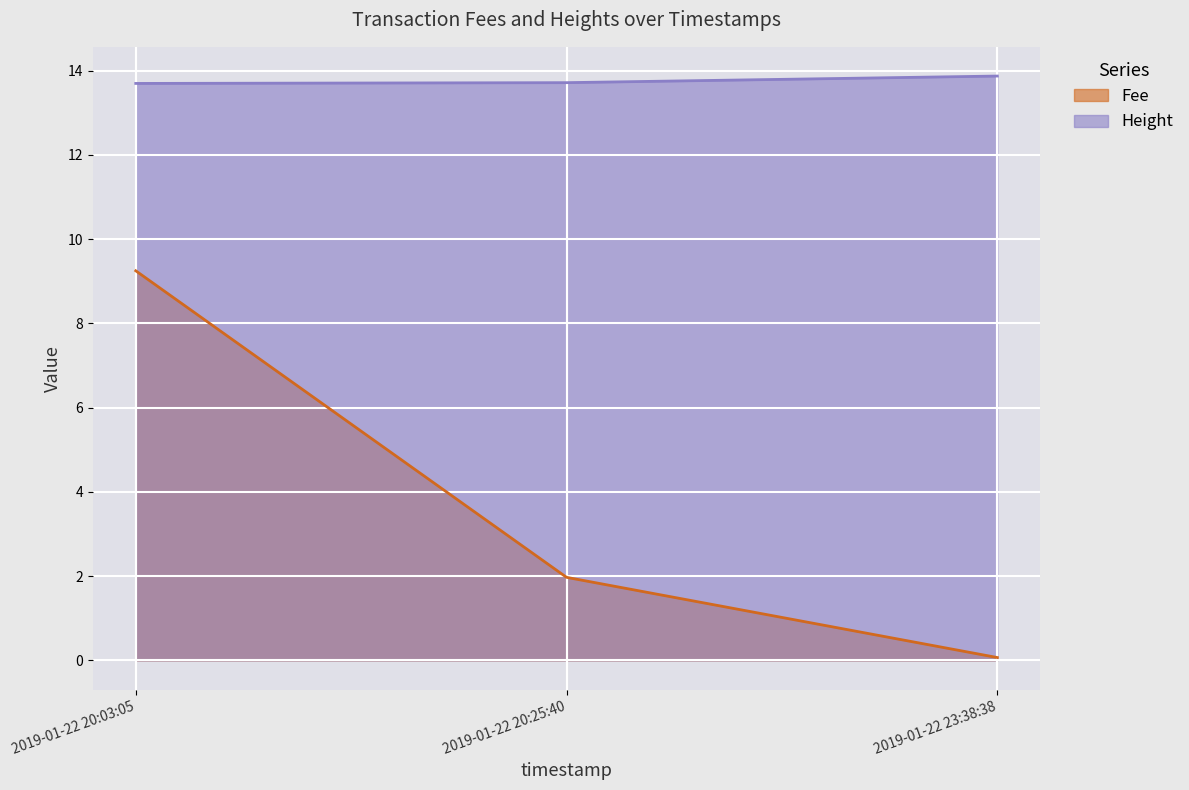

List the labels in order of Fee value, smallest first.

2019-01-22 20:03:05, 2019-01-22 20:25:40, 2019-01-22 23:38:38